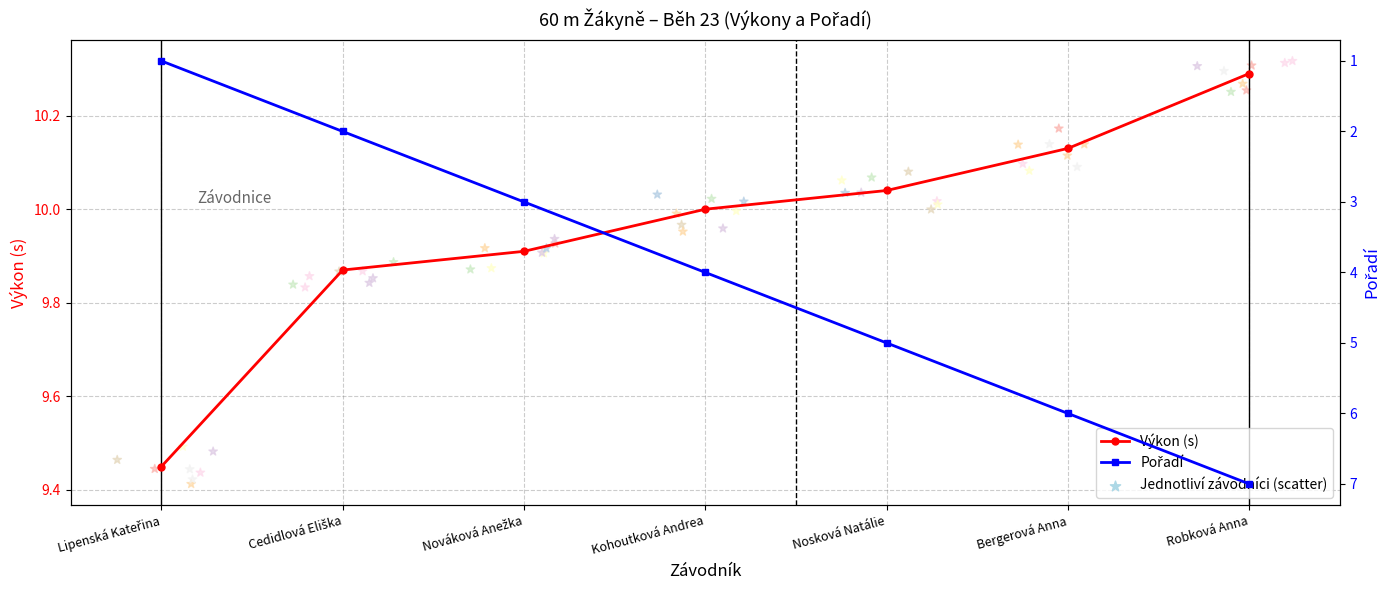

Which series has the largest Y range (max minus min)?

Pořadí